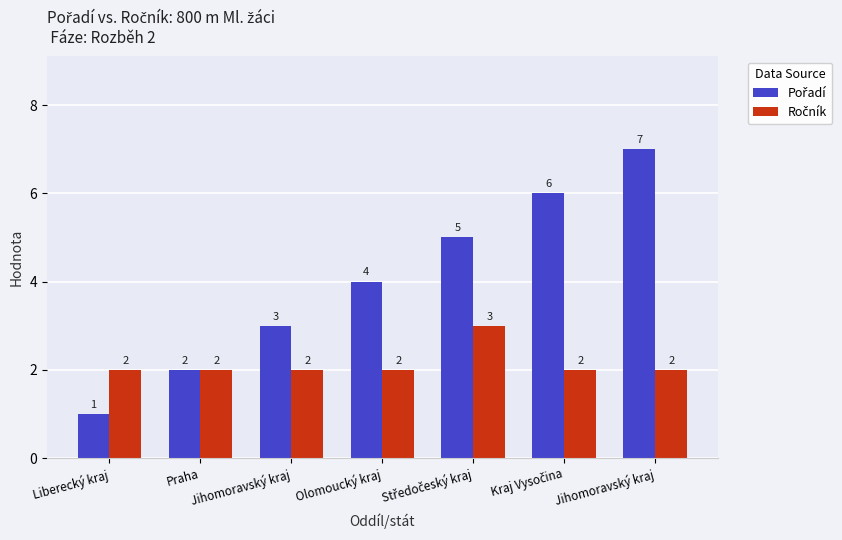

Reading right to left, list all the values displayed in this chart.

Pořadí: 7	6	5	4	3	2	1
Ročník: 2	2	3	2	2	2	2